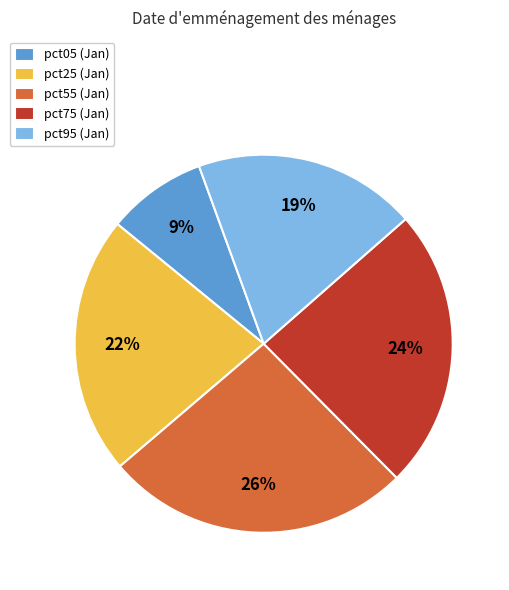

How many segments does this pie chart have?

5